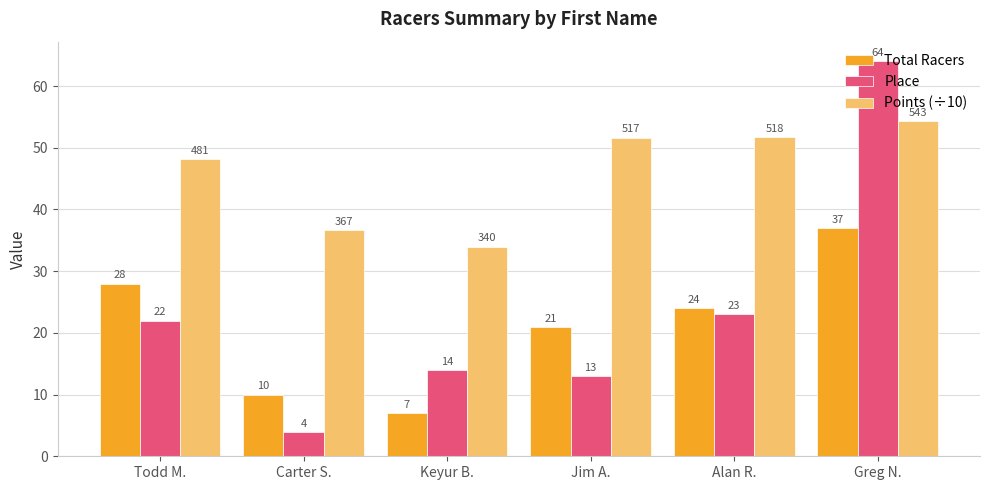

How many data points does each series have?

6